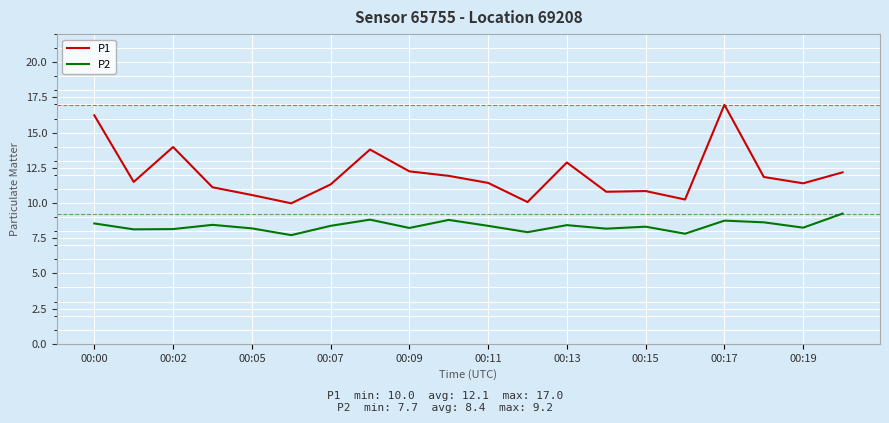

True or false: P1 and P2 intersect in this chart.

False